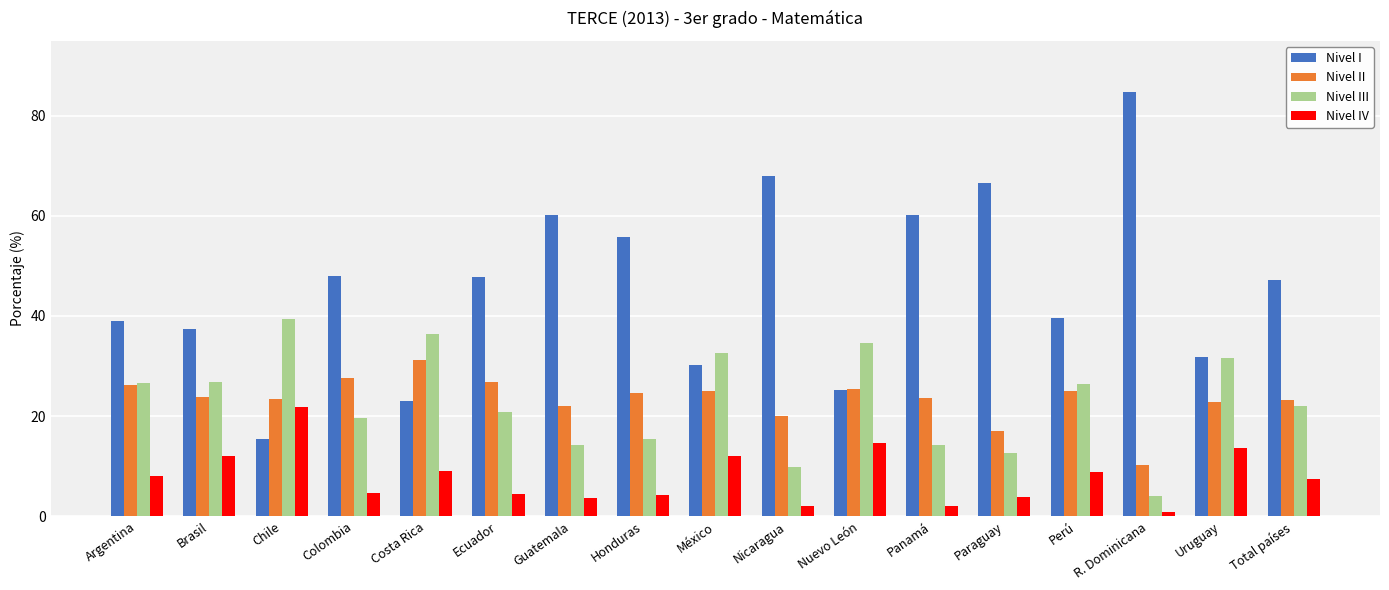

What are all the series names shown in the legend?

Nivel I, Nivel II, Nivel III, Nivel IV